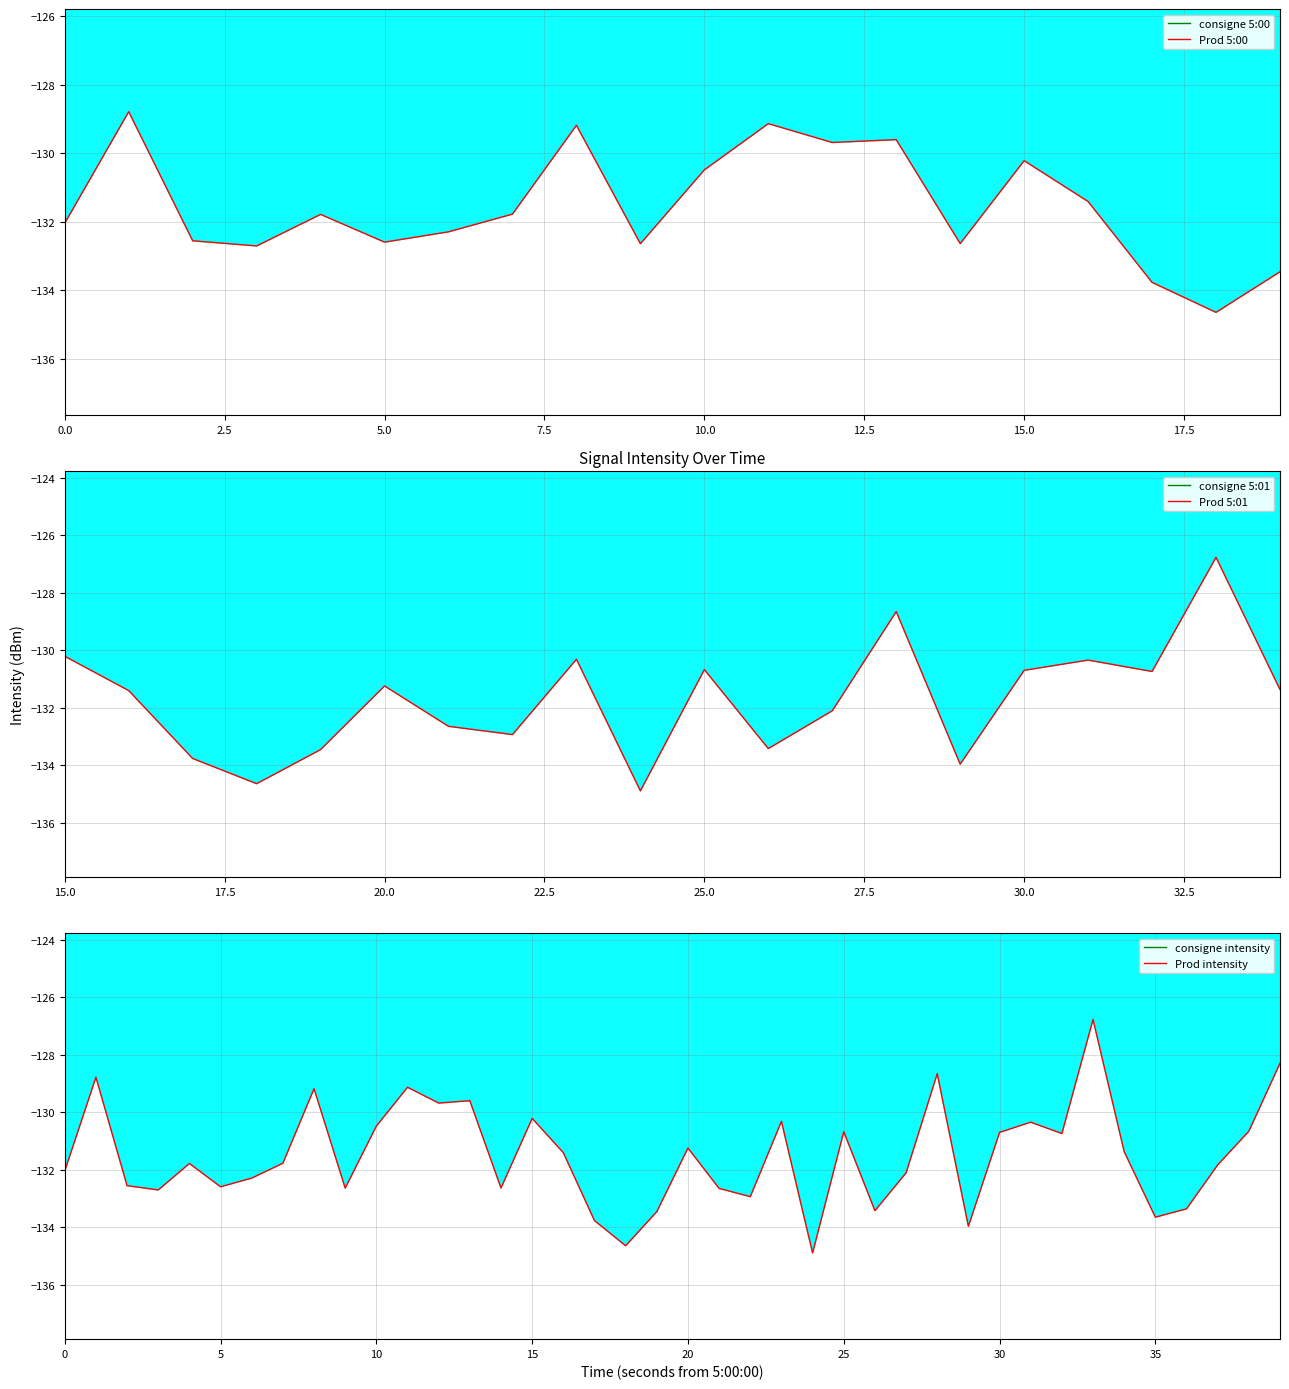

True or false: the data shows -129.1 at 11.

True